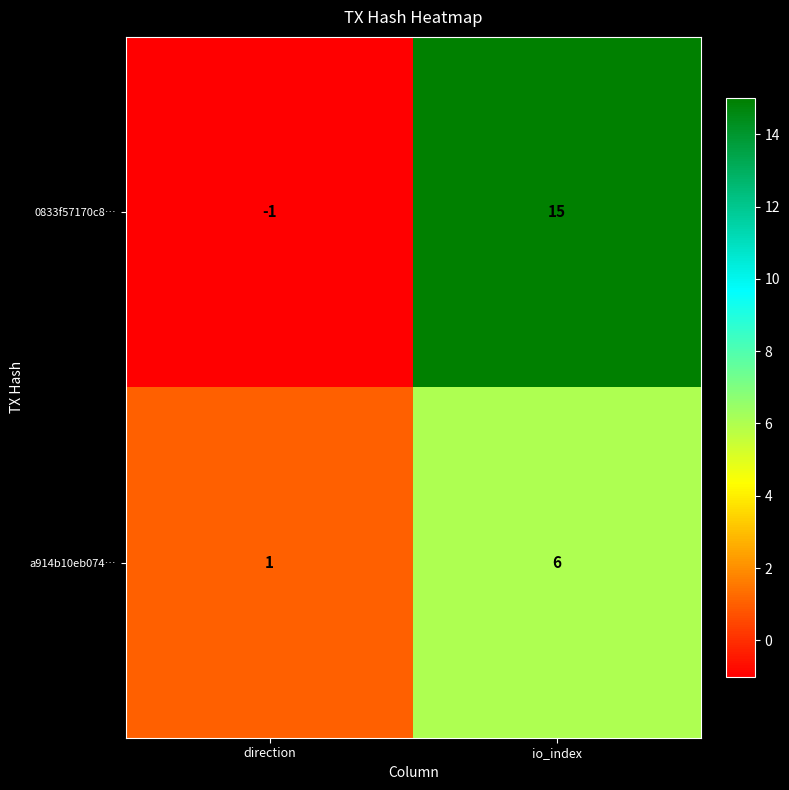

Where is a914b10eb074… nearest to the value 3?

direction